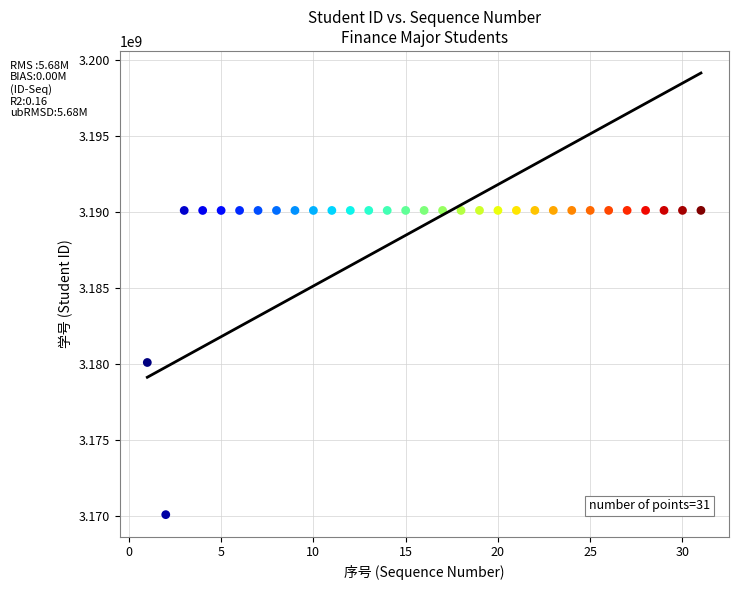

What is the range of Y values (max minus min)?

20005628